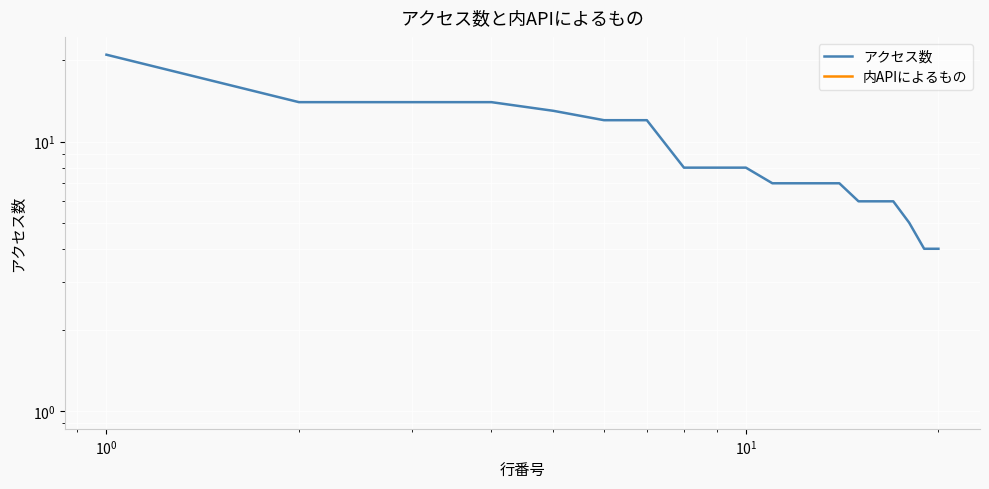

The value of アクセス数 at $\mathdefault{10^{-2}}$ is 32.2. True or false?

False